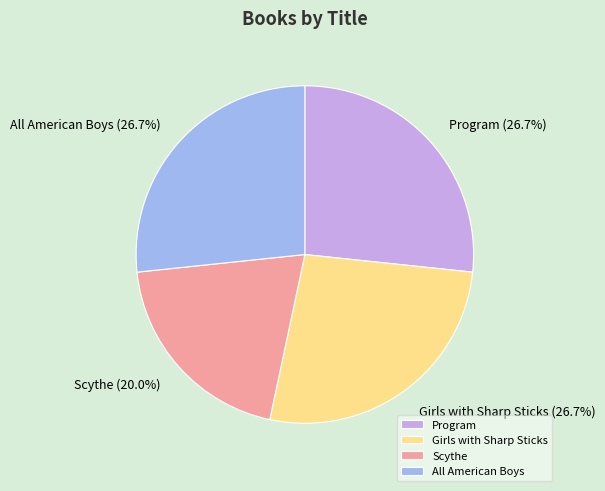

To the nearest percent, what is the difference between the All American Boys and Scythe slice percentages?

7%